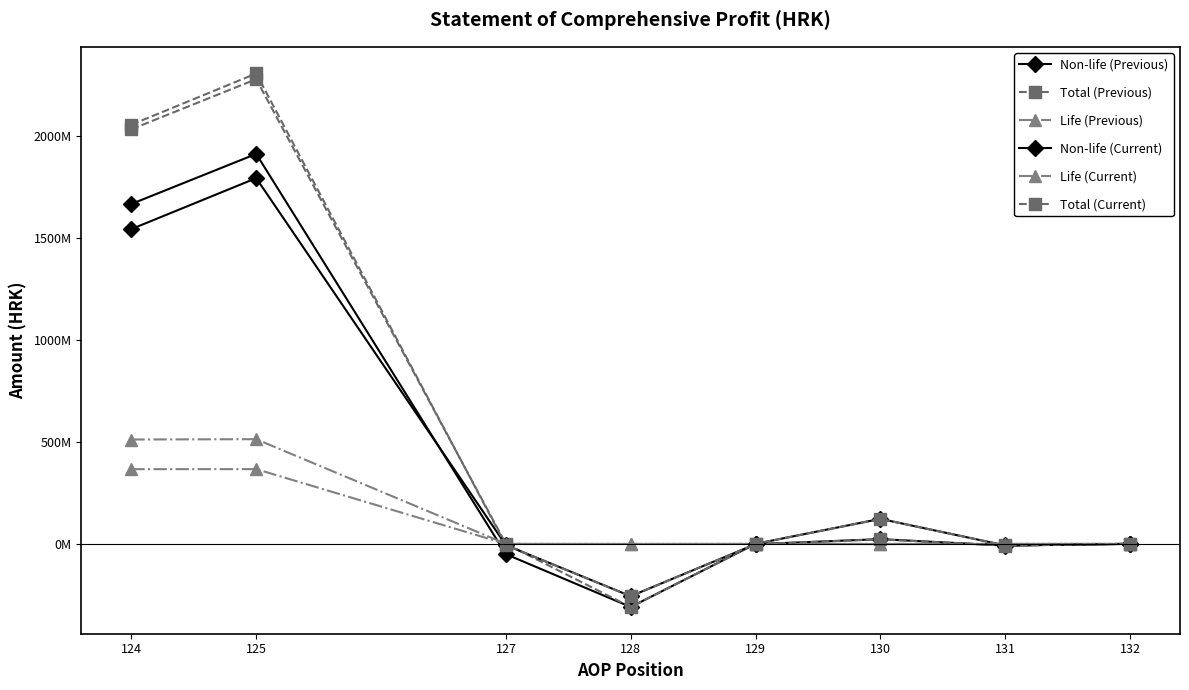

Is this an area chart (filled region under the line)?

No